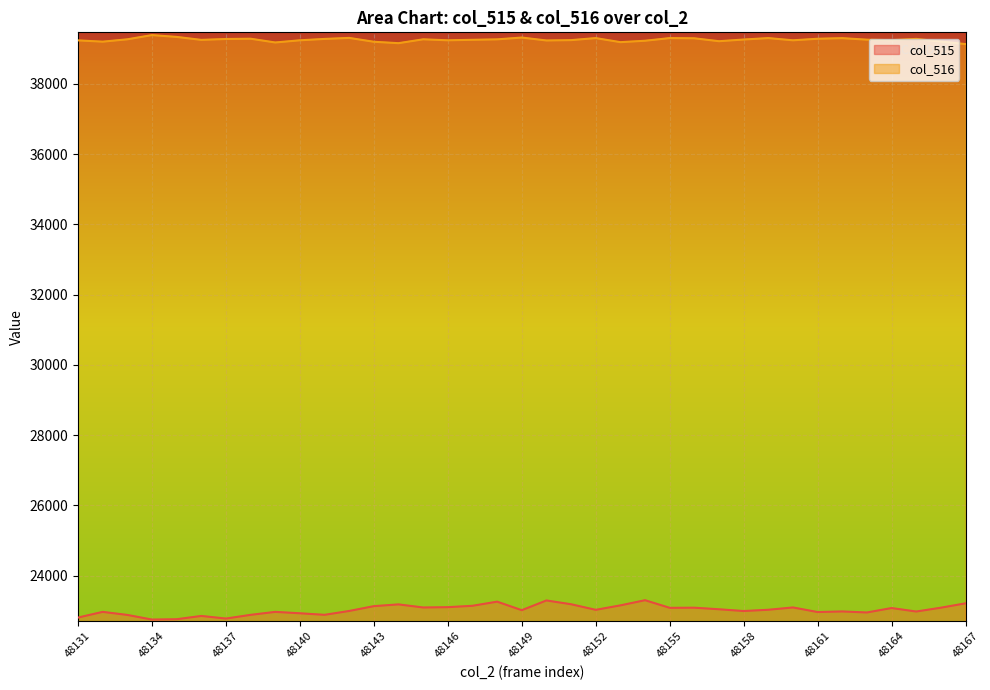

List the series in order of their peak value, highest first.

col_516, col_515